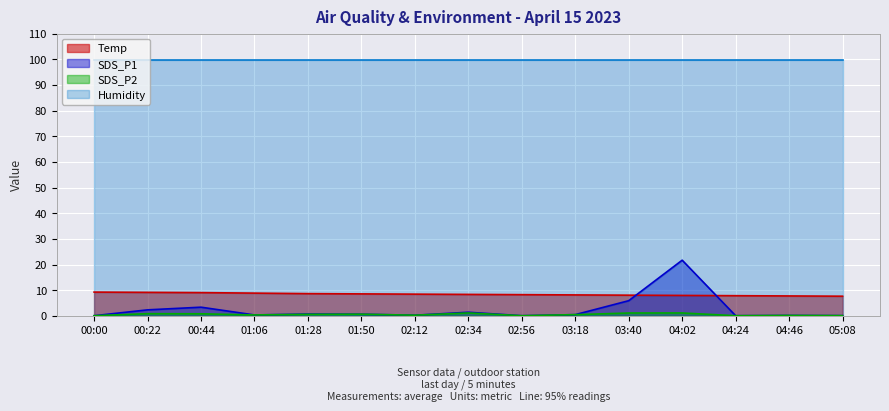

What is the minimum value shown in the chart?

0.1